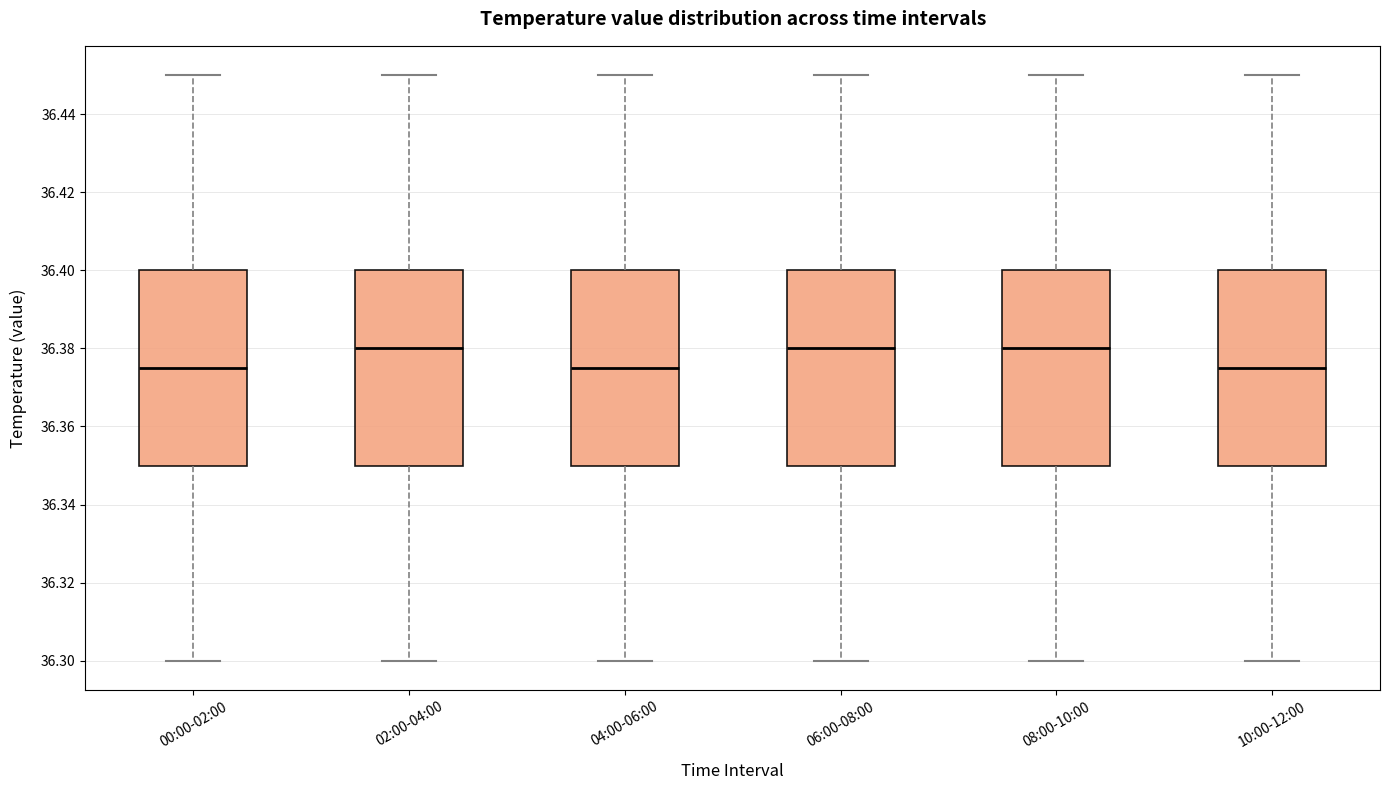

Reading left to right, read every box against the y-axis: the position of its median line, the range the box covers, and the ends of its whiskers. The values are not printed on the chart, so give them approximately, as read against the axis.

00:00-02:00: median 36.376, box 36.350 to 36.400, whiskers 36.300 to 36.450
02:00-04:00: median 36.380, box 36.350 to 36.400, whiskers 36.300 to 36.450
04:00-06:00: median 36.376, box 36.350 to 36.400, whiskers 36.300 to 36.450
06:00-08:00: median 36.380, box 36.350 to 36.400, whiskers 36.300 to 36.450
08:00-10:00: median 36.380, box 36.350 to 36.400, whiskers 36.300 to 36.450
10:00-12:00: median 36.376, box 36.350 to 36.400, whiskers 36.300 to 36.450